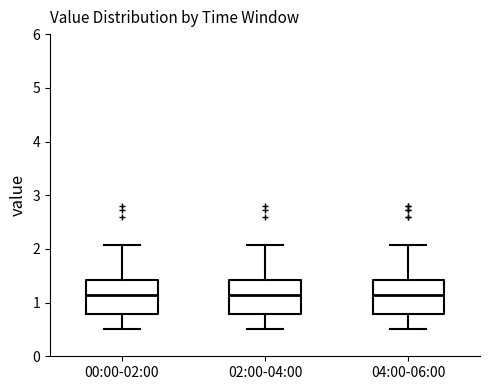

Where is the upper edge of the box for 04:00-06:00 on the y-axis? The values are not printed on the chart, so give them approximately, as read against the axis.

1.4